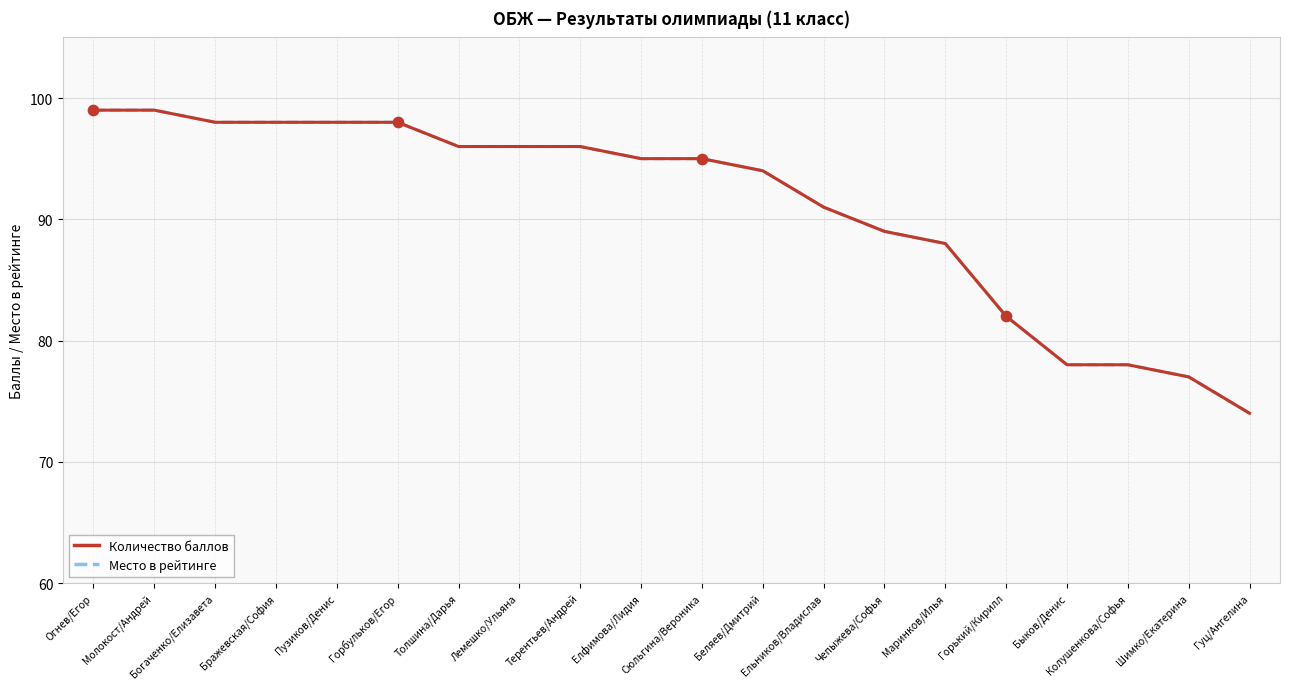

Which series has the largest total across all categories?

Количество баллов